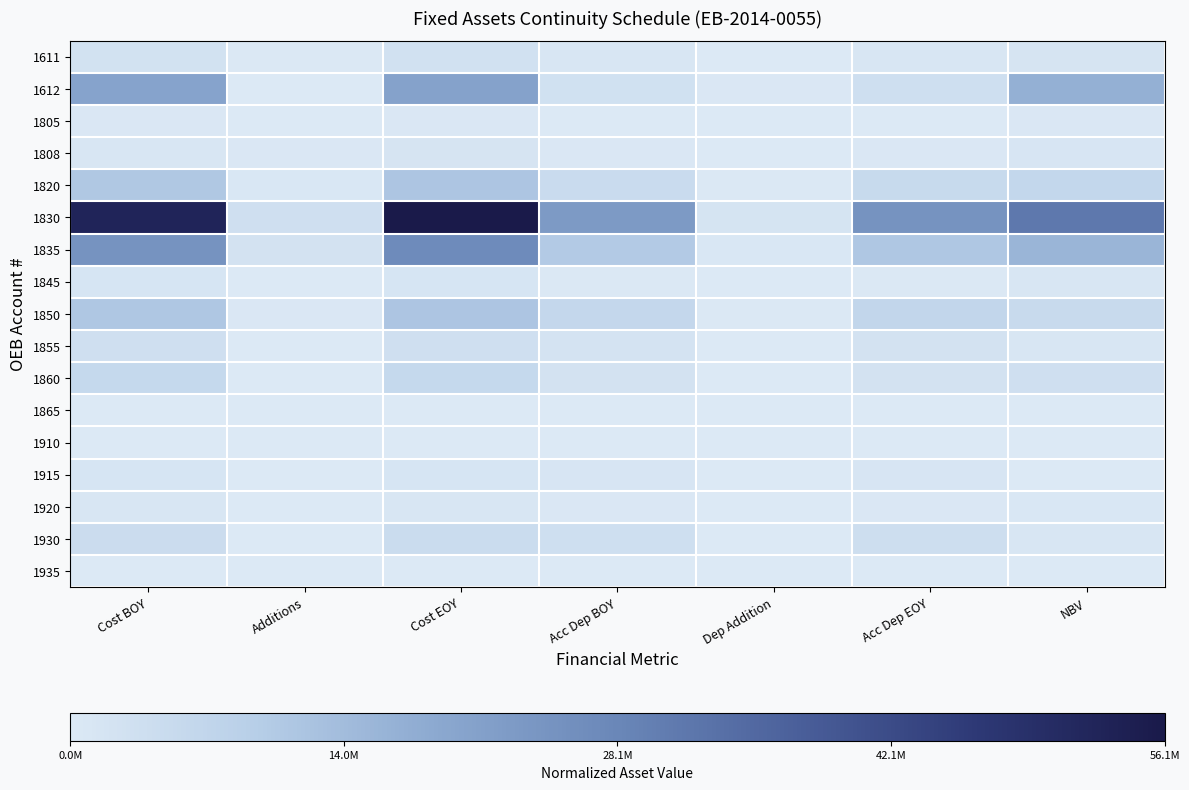

What is the difference between the highest and lowest values at Cost EOY?

1.0